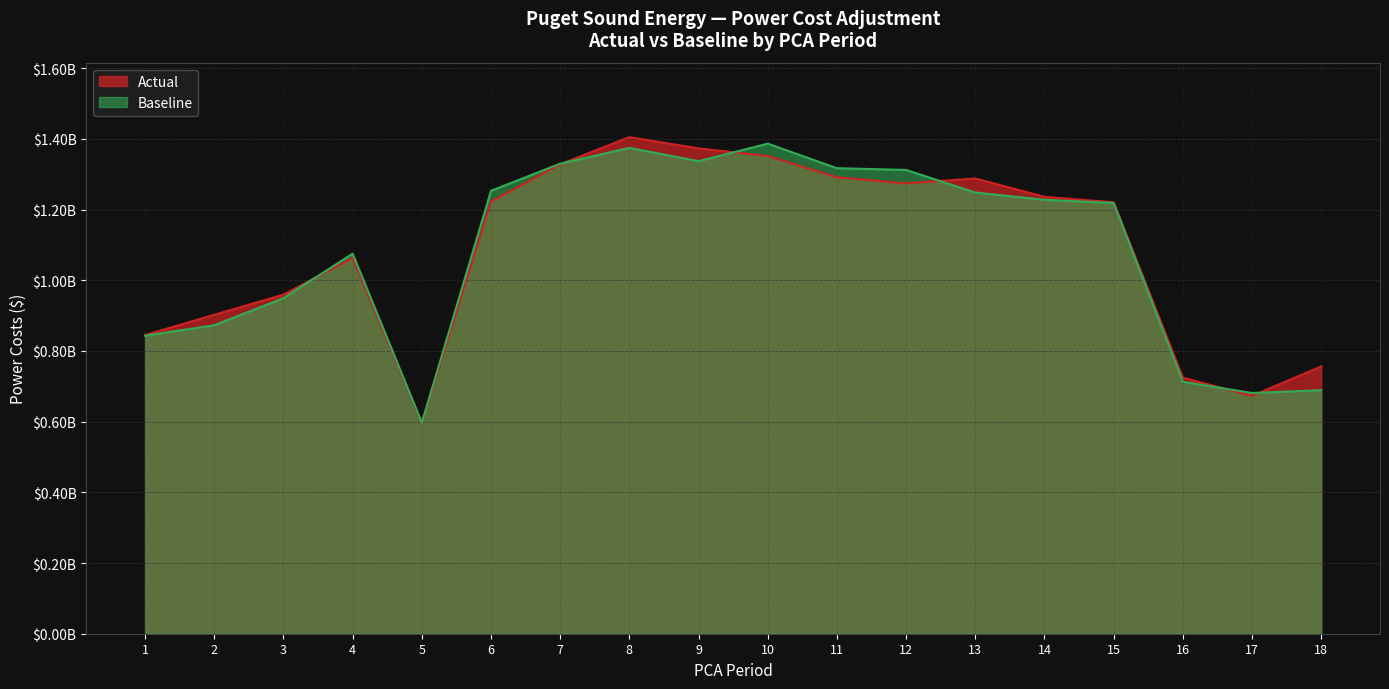

Which category has the highest value across all series?

8